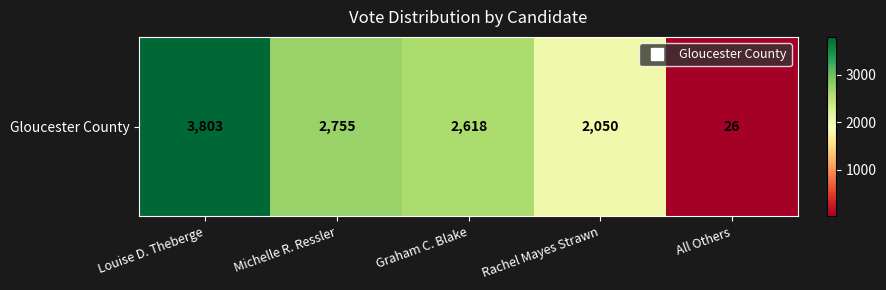

Read the value at All Others, to the nearest 10.

30